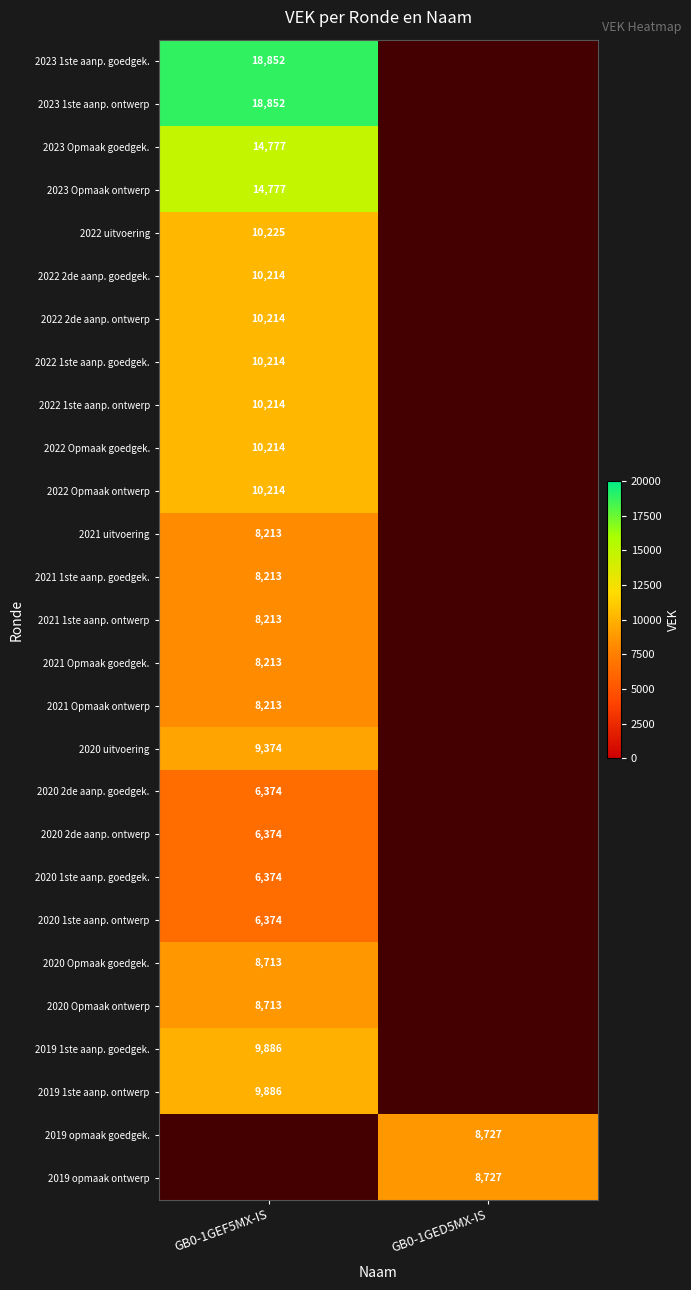

The 2021 Opmaak ontwerp series shows 3077.4 at GB0-1GEF5MX-IS. True or false?

False